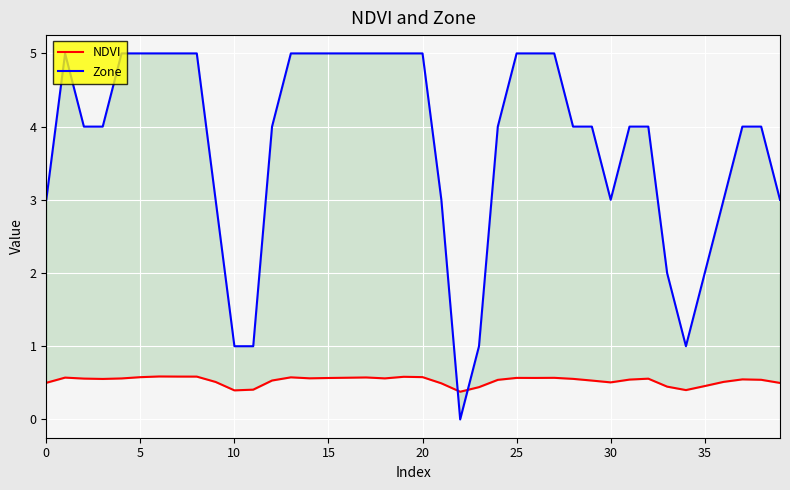

How many Zone values are between 3 and 5?

33